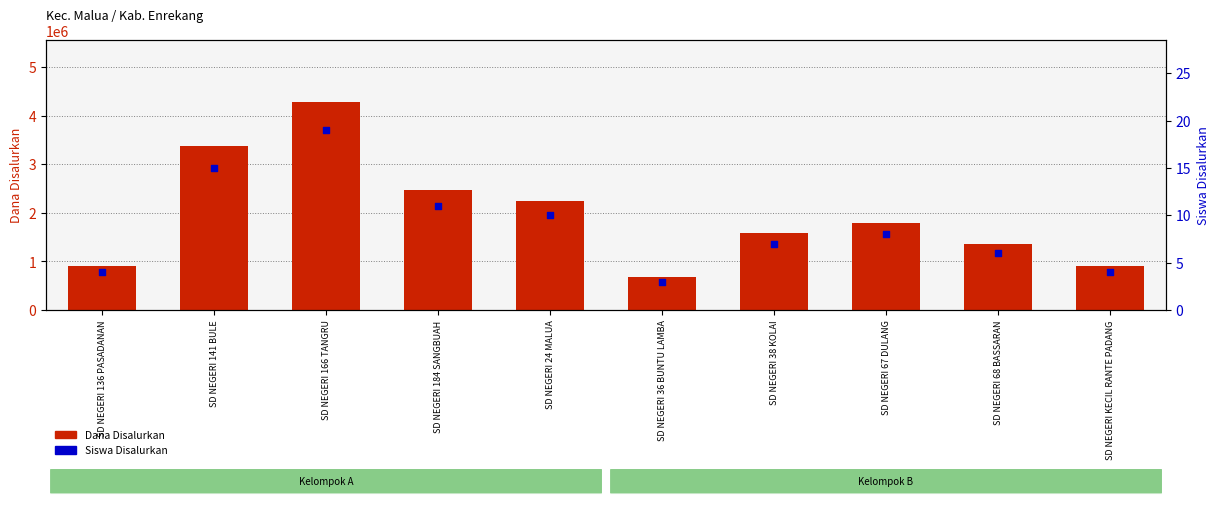

Which series has the largest total across all categories?

Dana Disalurkan